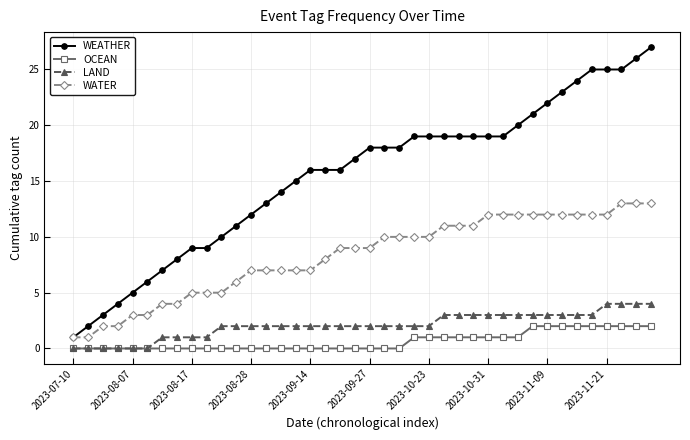

How many data points does each series have?

40